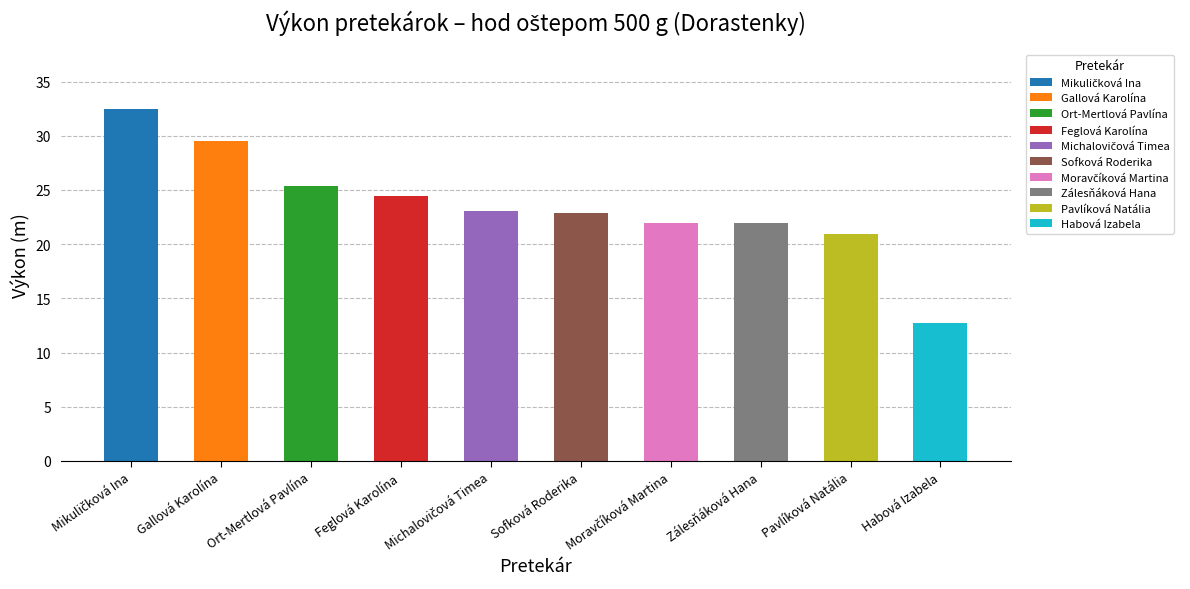

Reading left to right, list all the values displayed in this chart.

Mikuličková Ina=32.5	Gallová Karolína=29.5	Ort-Mertlová Pavlína=25.3	Feglová Karolína=24.4	Michalovičová Timea=23.1	Sofková Roderika=22.9	Moravčíková Martina=22.0	Zálesňáková Hana=21.9	Pavlíková Natália=21.0	Habová Izabela=12.7